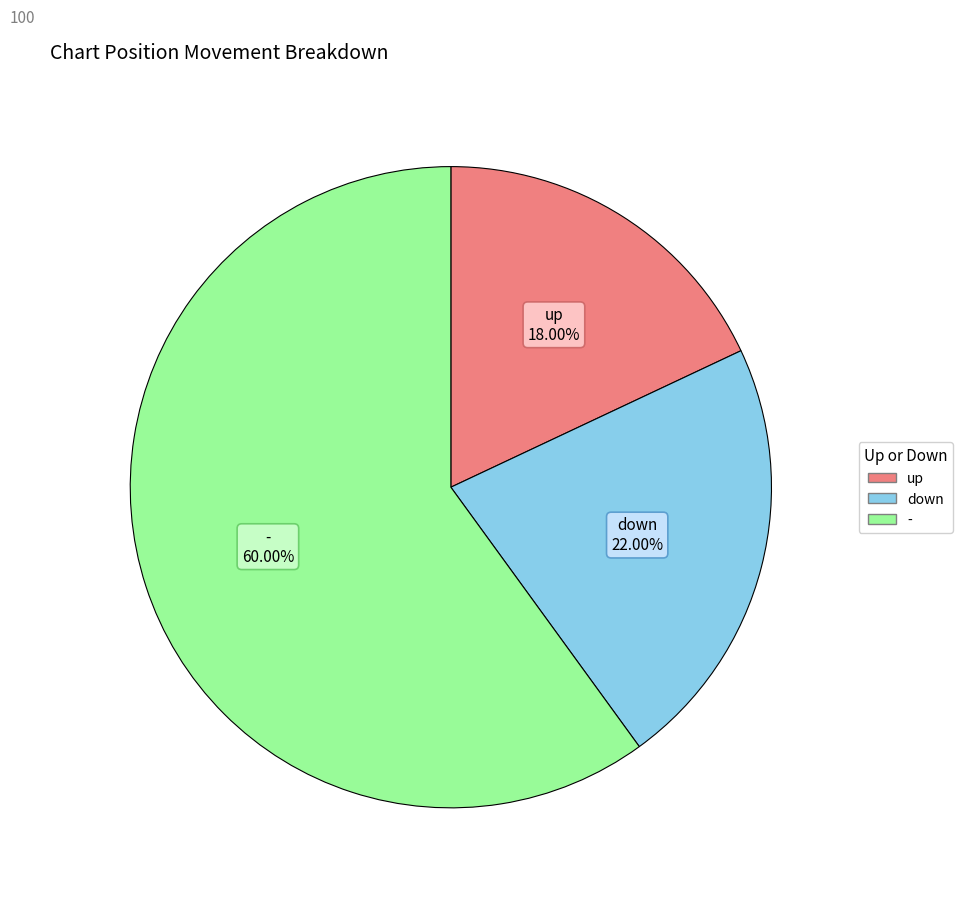

Rank the categories by value from lowest to highest.

up, down, -